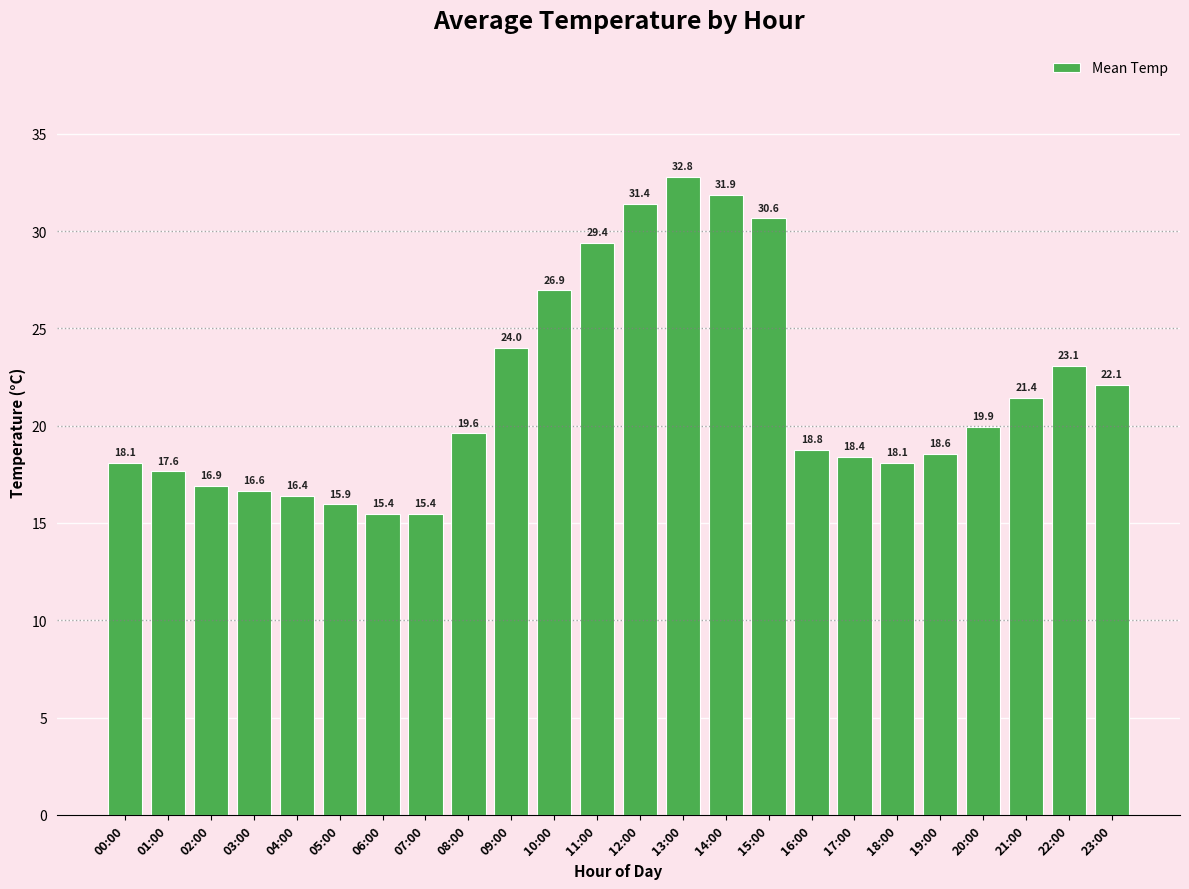

True or false: the data shows 21.4 at 21:00.

True